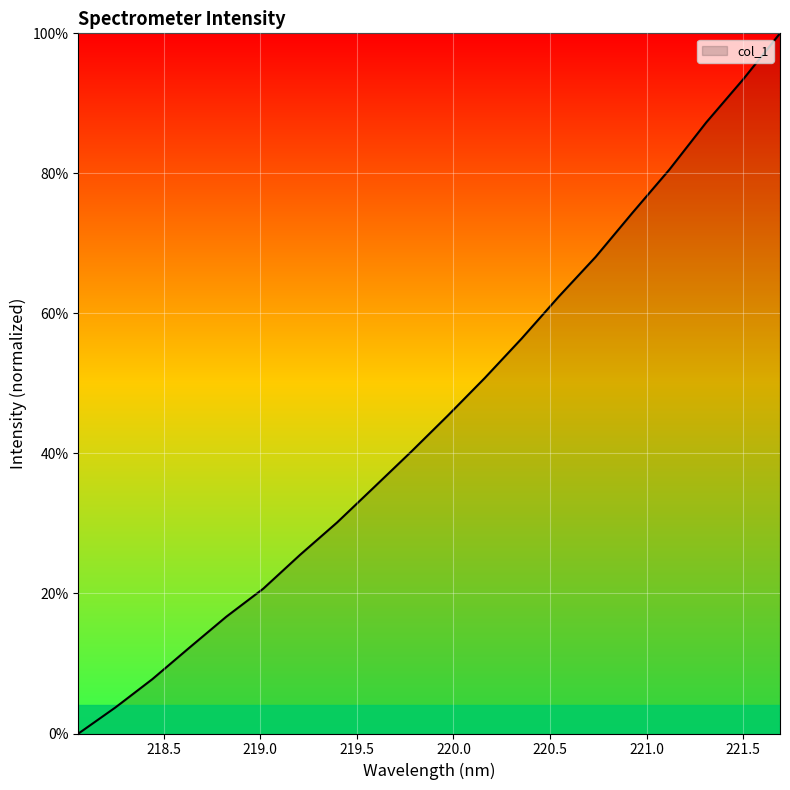

How many distinct data groups are displayed?

1